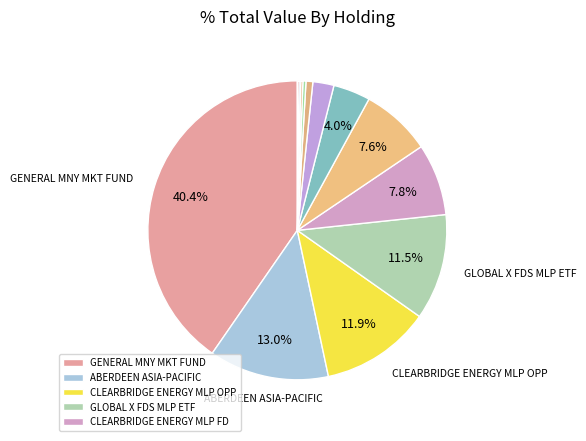

How many segments does this pie chart have?

13